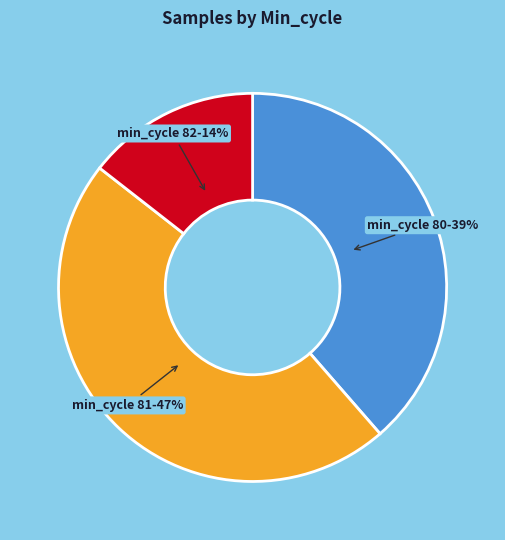

Does any single category account for the majority?

No